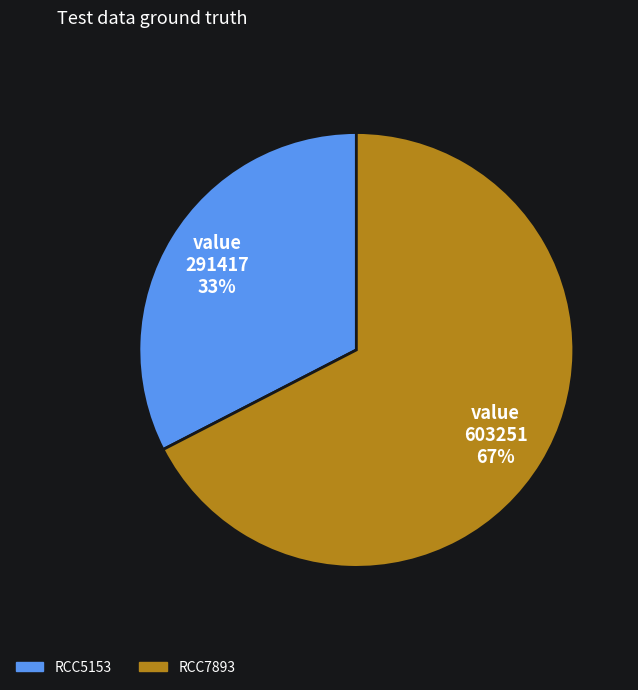

Between RCC7893 and RCC5153, which is larger?

RCC7893